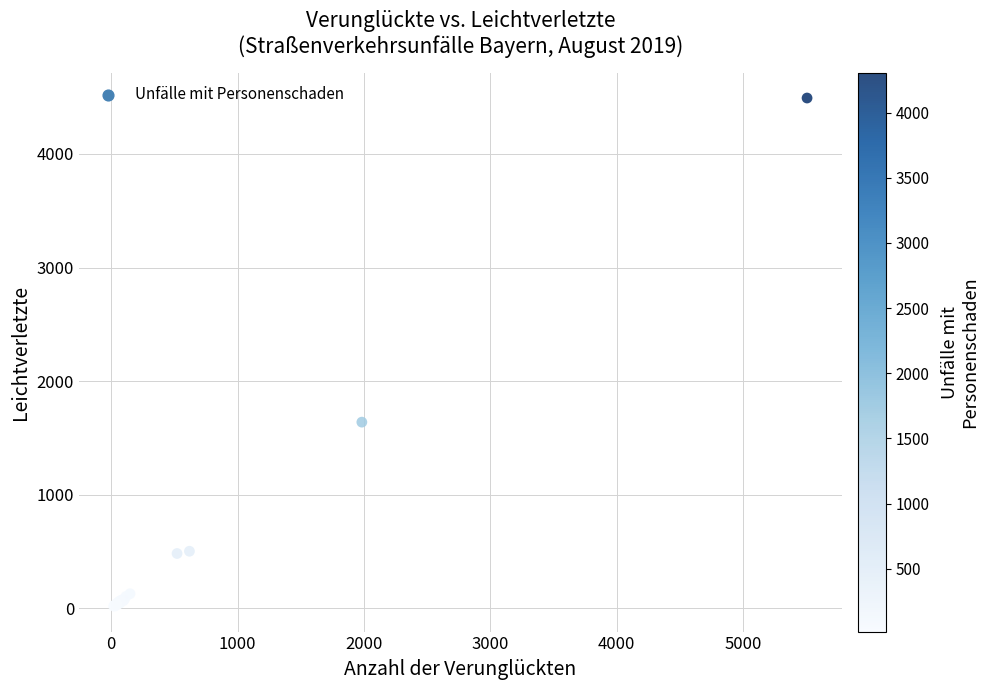

What Y value in the scatter plot is closest to 2255?

1638